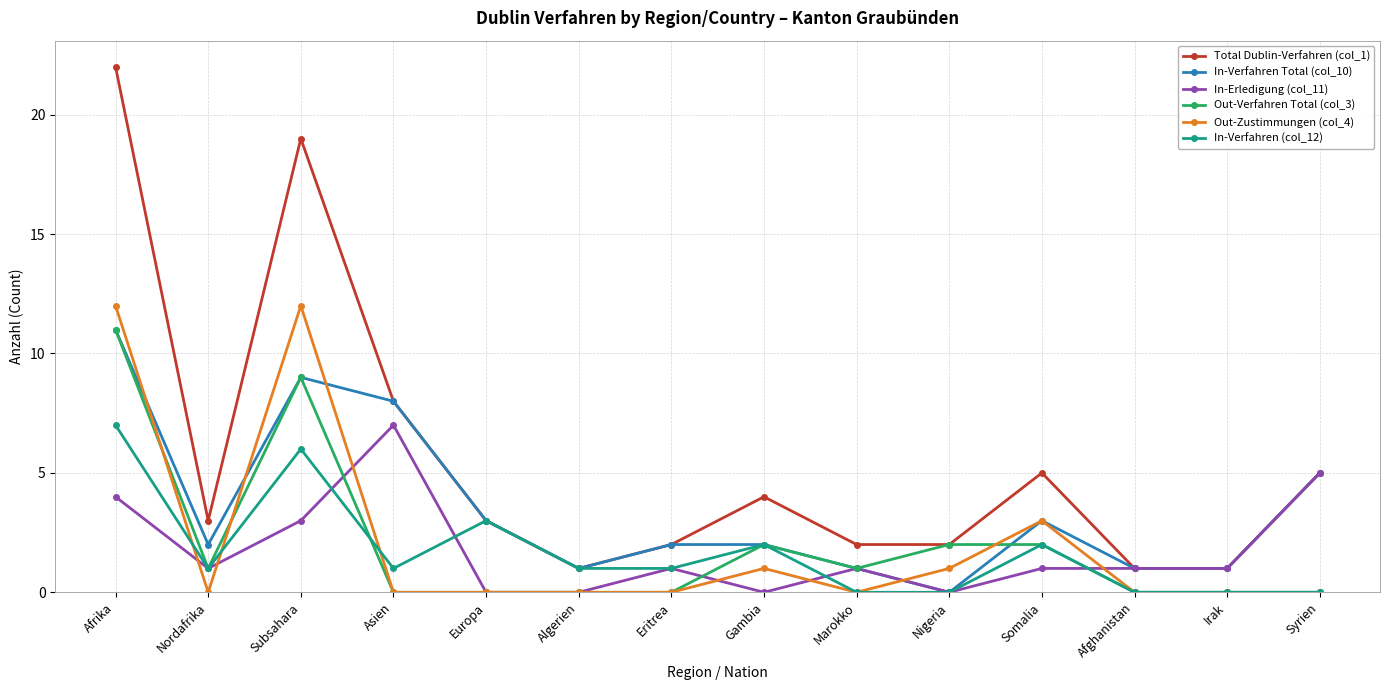

Which category has the highest value across all series?

Afrika